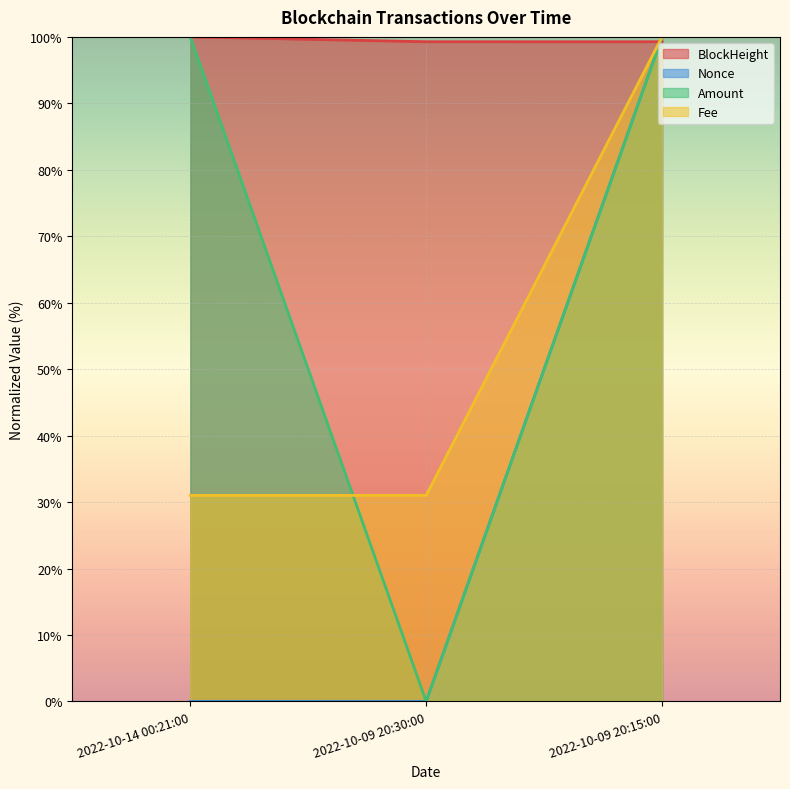

Which series has the widest spread of values?

Nonce